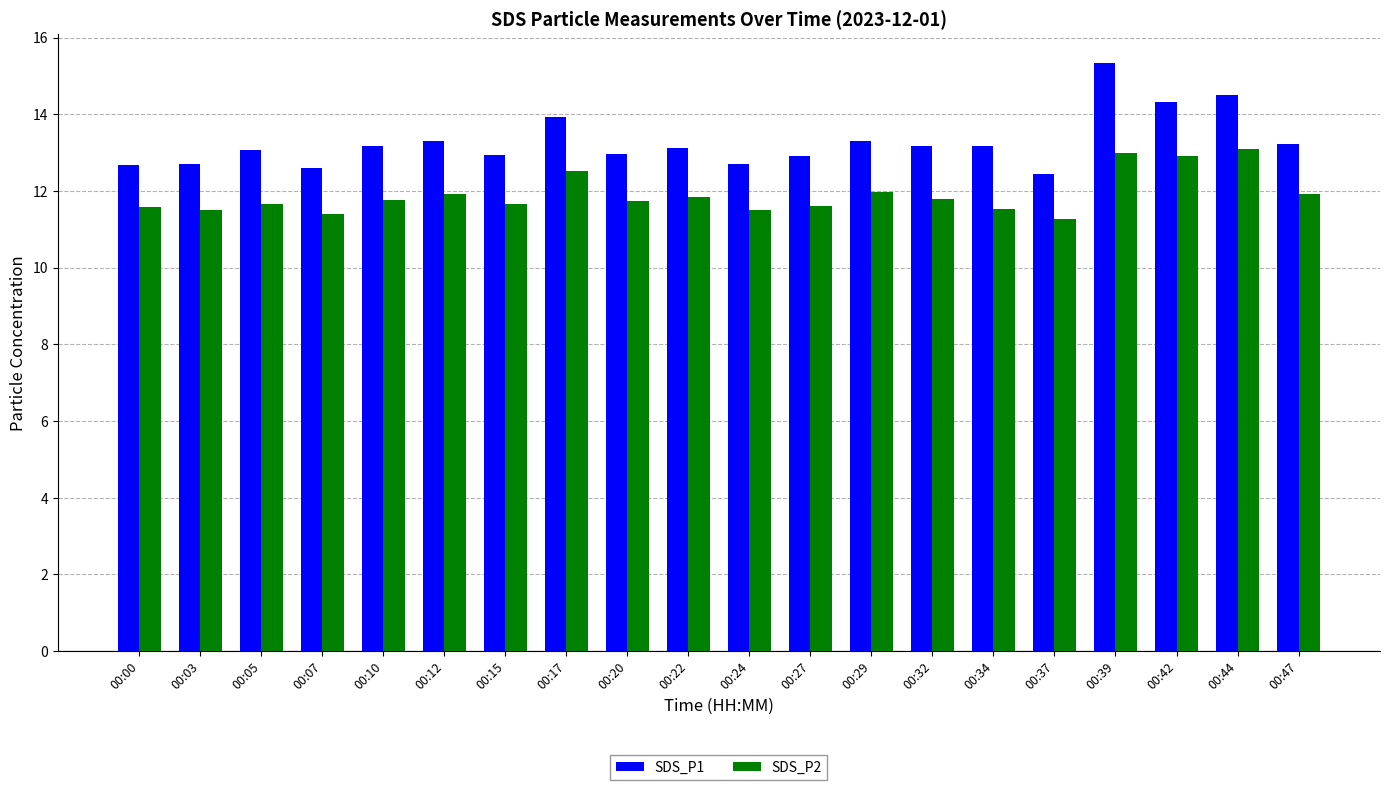

At which category does the chart reach its minimum across all series?

00:37